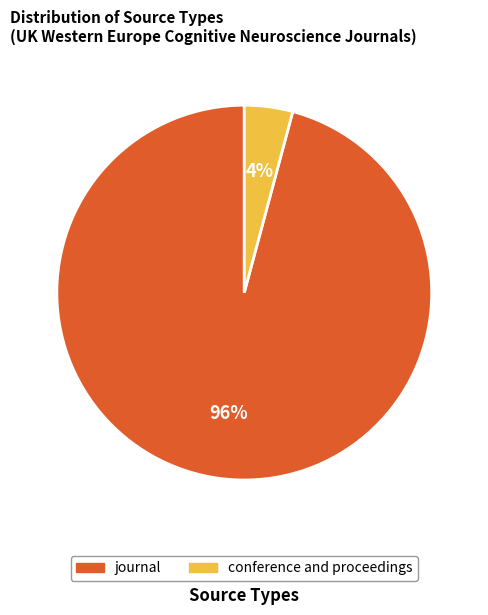

Combined, do conference and proceedings and journal account for over 50%?

Yes